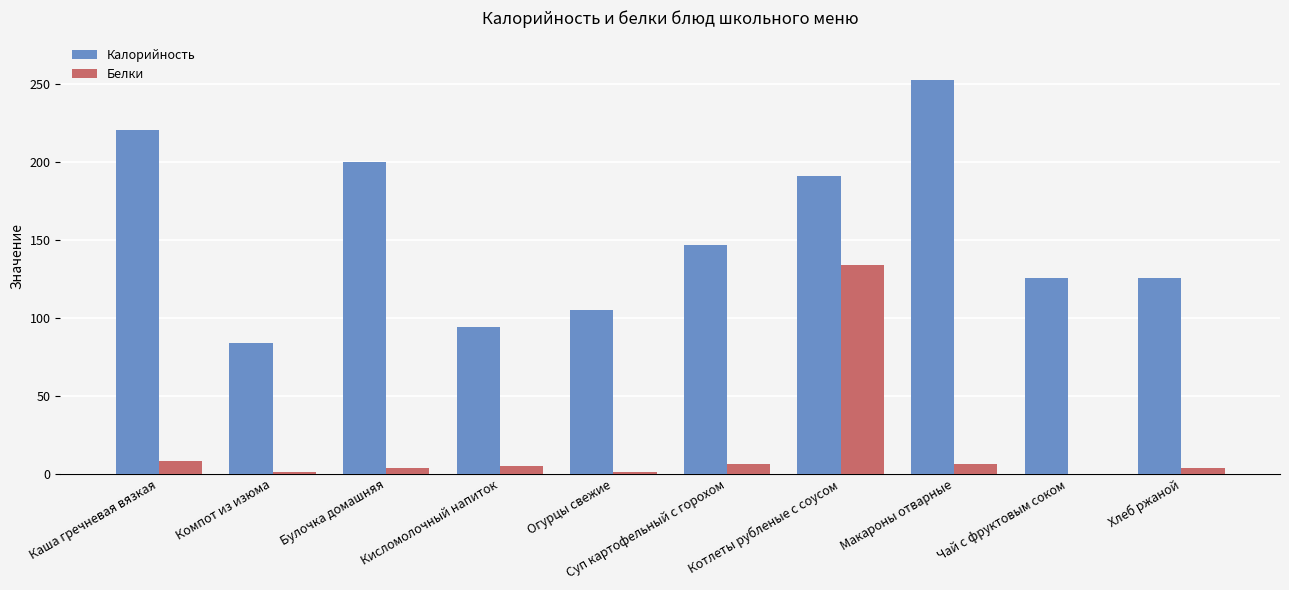

Which label corresponds to the largest value in the chart?

Макароны отварные